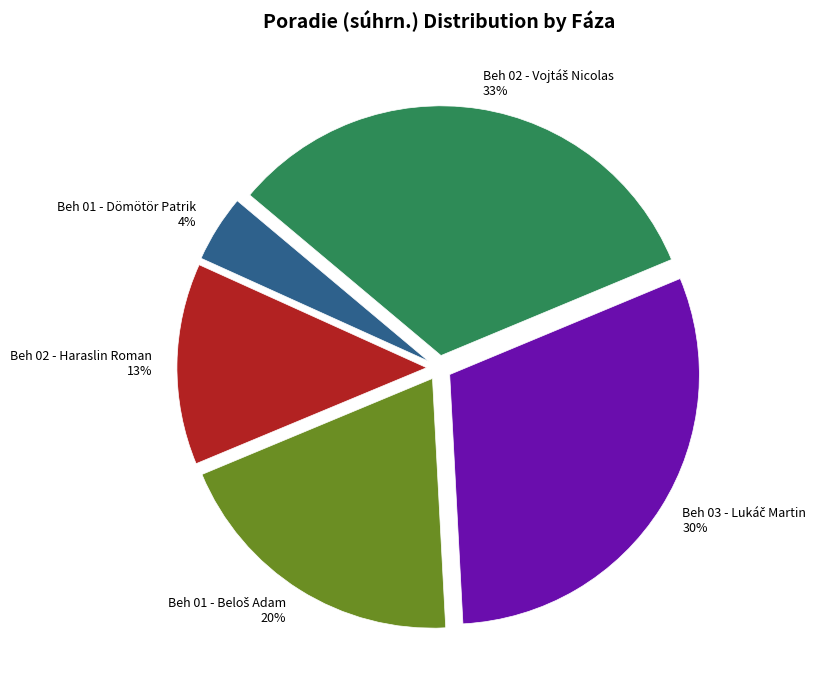

To the nearest percent, what is the average slice percentage?

20%